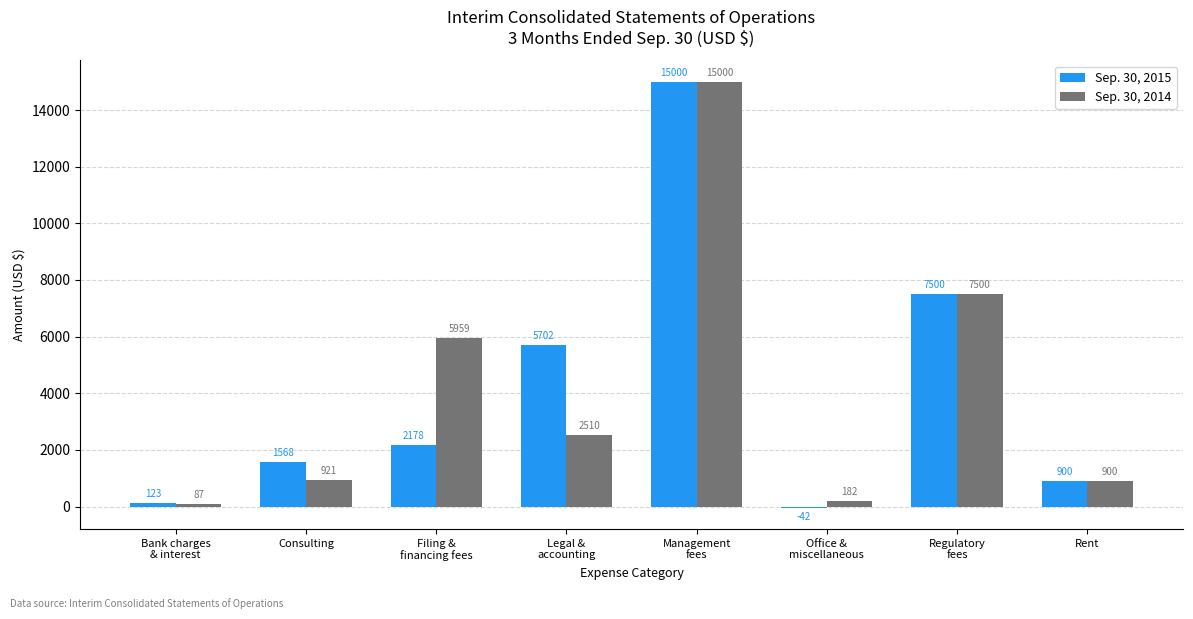

What are all the series names shown in the legend?

Sep. 30, 2015, Sep. 30, 2014